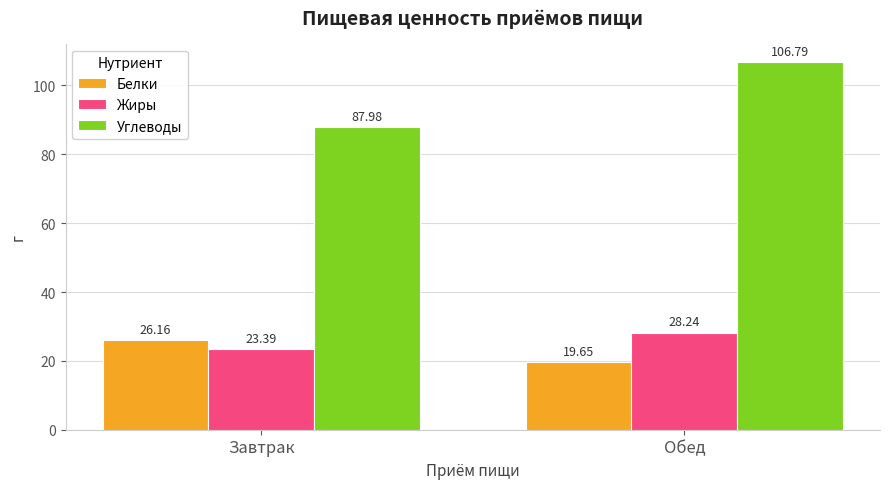

Which label corresponds to the smallest value in the chart?

Обед